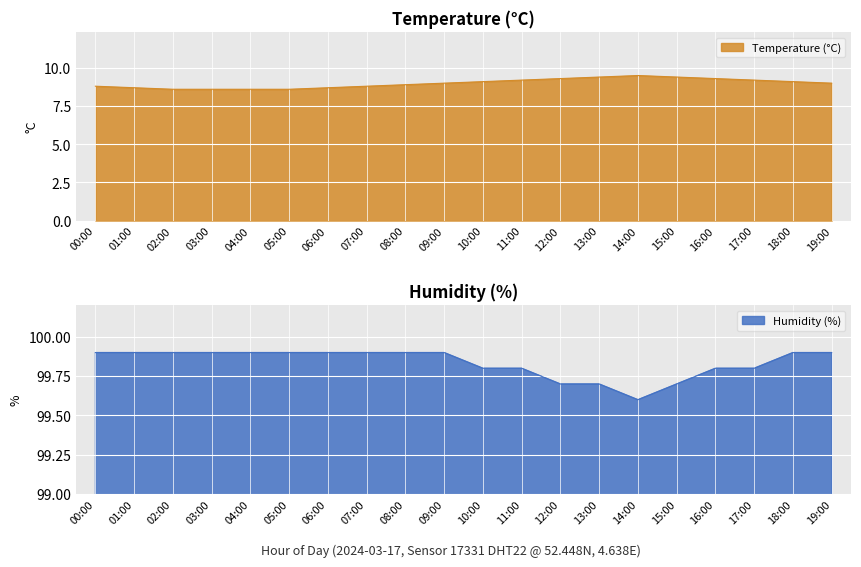

What is the difference between the second highest and minimum values in the humidity series?

0.3